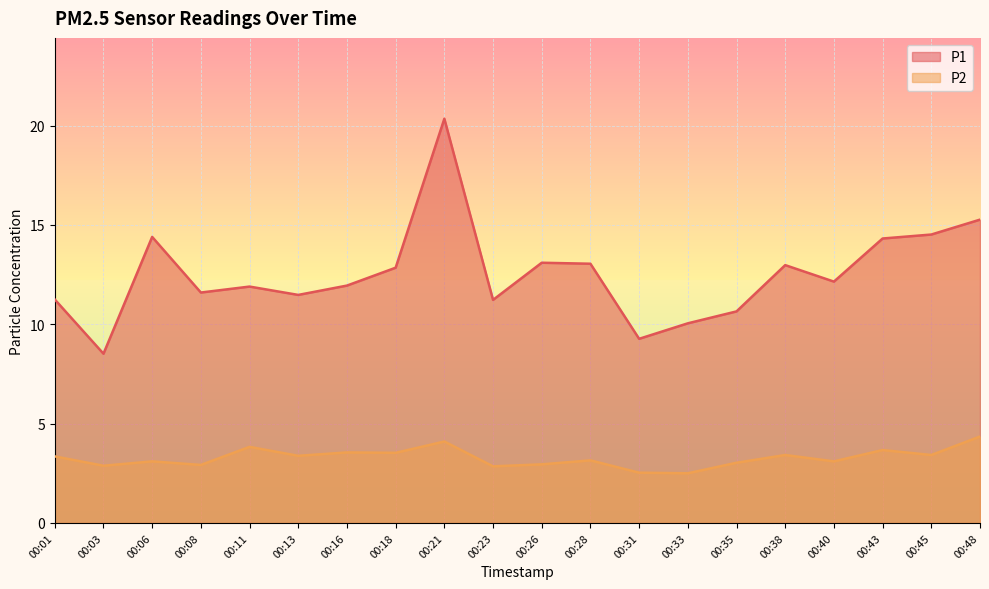

The value of P1 at 00:33 is 13.9. True or false?

False